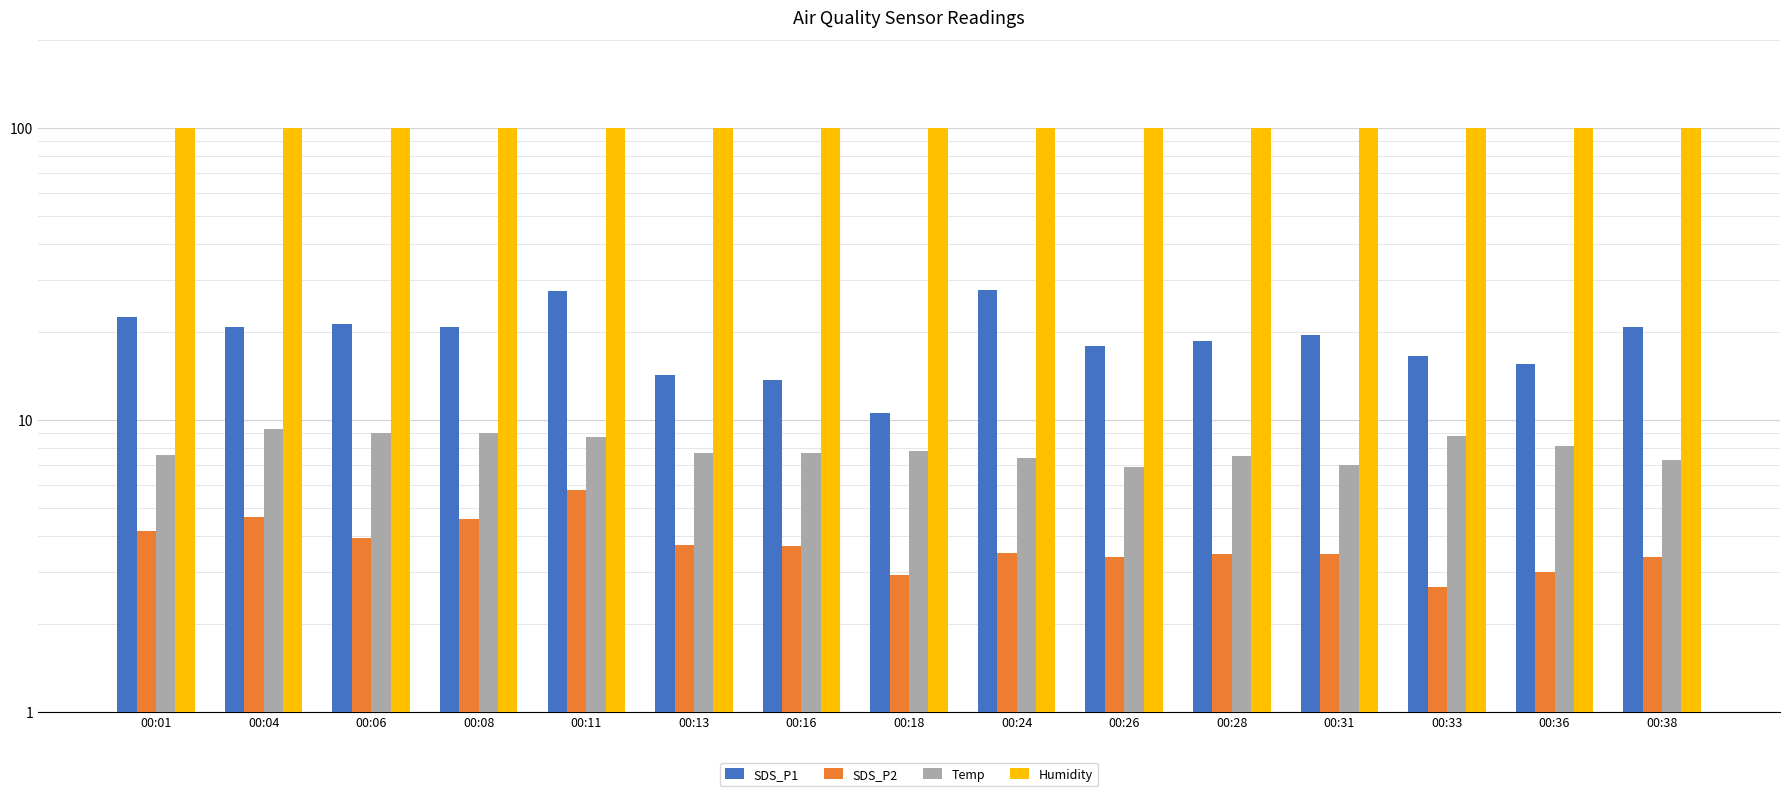

Reading left to right, extract all data points from this chart.

SDS_P1: 00:01=22.6	00:04=20.7	00:06=21.3	00:08=20.8	00:11=27.6	00:13=14.2	00:16=13.7	00:18=10.5	00:24=27.9	00:26=17.9	00:28=18.6	00:31=19.6	00:33=16.5	00:36=15.5	00:38=20.8
SDS_P2: 00:01=4.2	00:04=4.7	00:06=4.0	00:08=4.6	00:11=5.8	00:13=3.7	00:16=3.7	00:18=3.0	00:24=3.5	00:26=3.4	00:28=3.5	00:31=3.5	00:33=2.7	00:36=3.0	00:38=3.4
Temp: 00:01=7.6	00:04=9.3	00:06=9.0	00:08=9.0	00:11=8.7	00:13=7.7	00:16=7.7	00:18=7.8	00:24=7.4	00:26=6.9	00:28=7.5	00:31=7.0	00:33=8.8	00:36=8.1	00:38=7.3
Humidity: 00:01=99.9	00:04=99.9	00:06=99.9	00:08=99.9	00:11=99.9	00:13=99.9	00:16=99.9	00:18=99.9	00:24=99.9	00:26=99.9	00:28=99.9	00:31=99.9	00:33=99.9	00:36=99.9	00:38=99.9